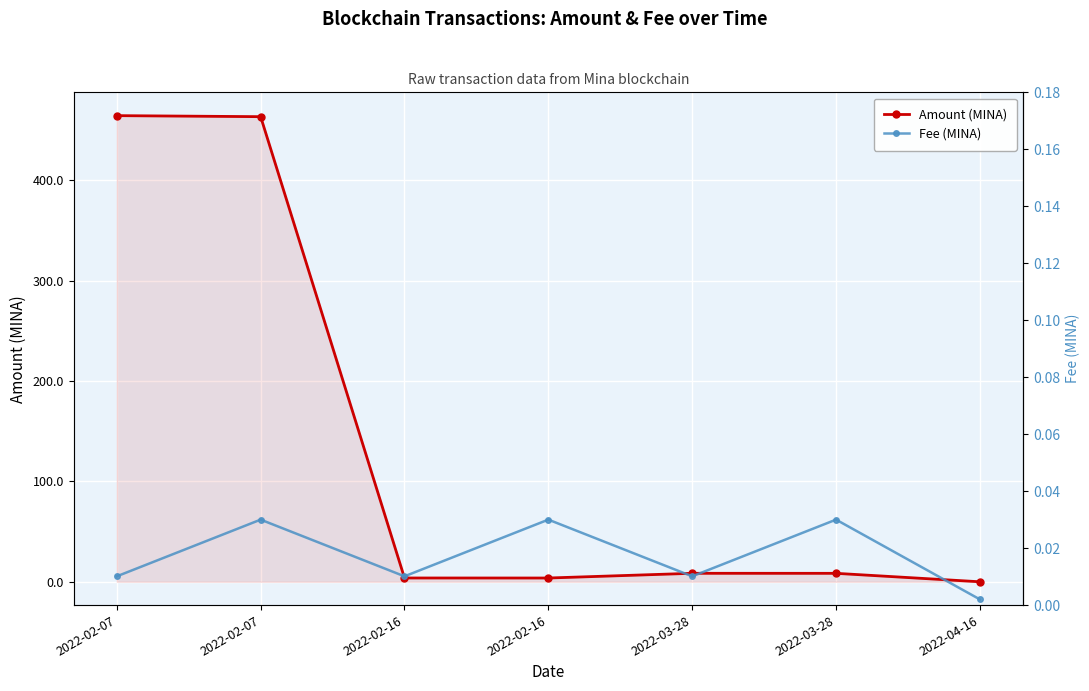

At how many categories does at least one series exceed 301?

2